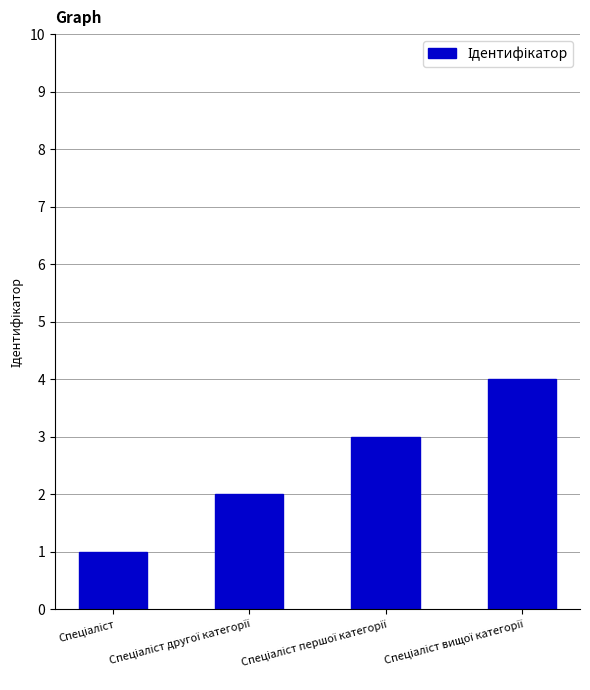

What is the maximum value shown in the chart?

4